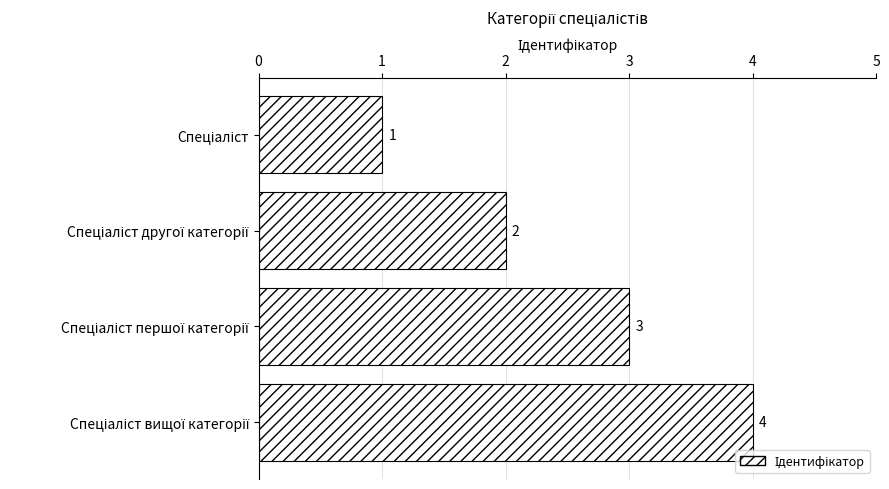

How many values are below 3?

2